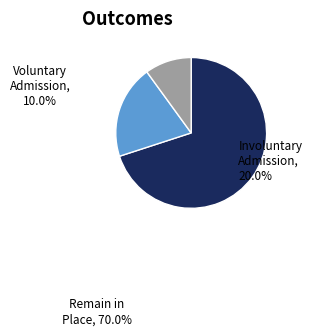

Is it true that Remain in Place is 70% of the pie?

True